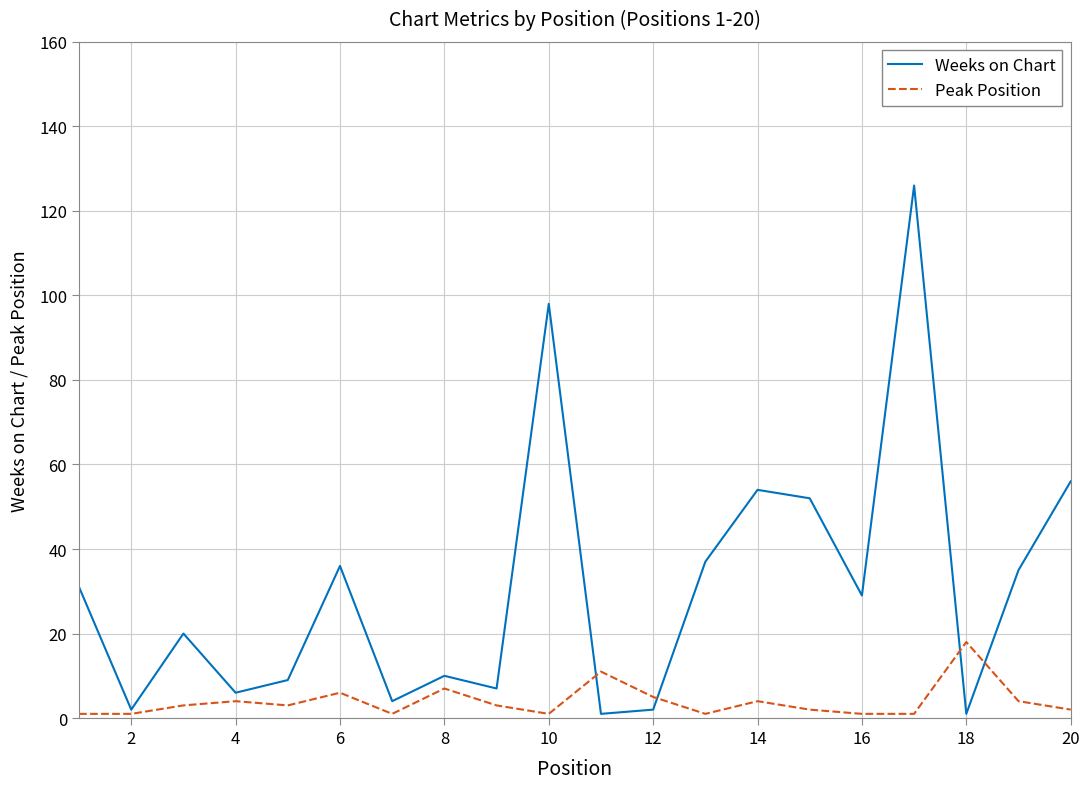

What is the greatest value displayed?

126